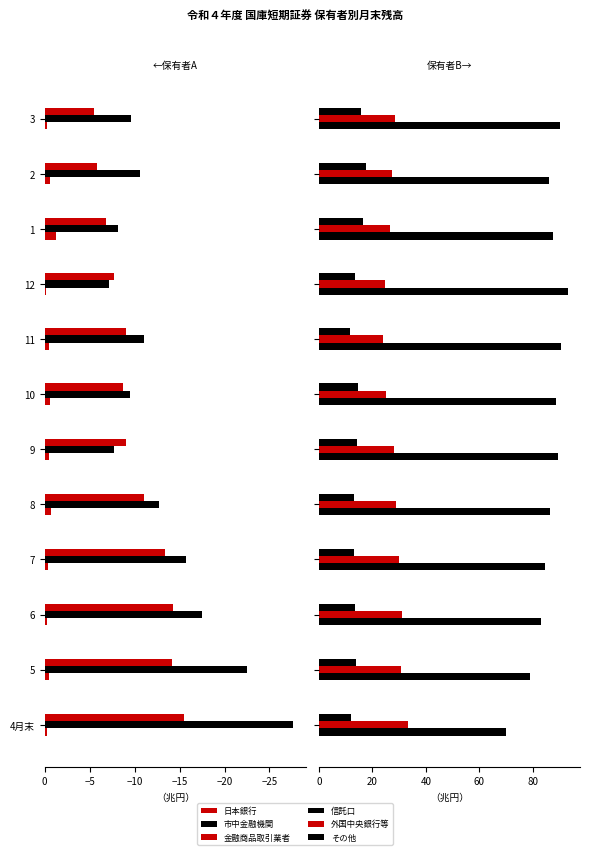

Reading right to left, extract all data points from this chart.

日本銀行: -5.5	-5.8	-6.8	-7.7	-9.0	-8.7	-9.0	-11.0	-13.4	-14.2	-14.2	-15.5
市中金融機関: -9.6	-10.6	-8.2	-7.2	-11.0	-9.4	-7.7	-12.8	-15.7	-17.5	-22.5	-27.7
金融商品取引業者: -0.2	-0.6	-1.2	-0.2	-0.5	-0.6	-0.4	-0.7	-0.4	-0.3	-0.5	-0.3
信託口: 15.7	17.6	16.4	13.5	11.6	14.8	14.2	12.9	13.1	13.6	13.8	12.1
外国中央銀行等: 28.6	27.4	26.6	24.6	24.0	25.2	28.0	28.9	29.8	31.3	30.6	33.1
その他: 90.2	86.1	87.4	93.0	90.5	88.6	89.2	86.6	84.7	83.2	78.8	69.9